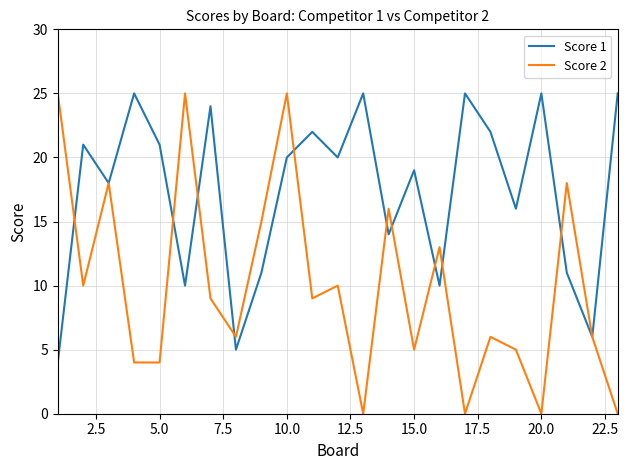

Rank the series by their average value, from lowest to highest.

Score 2, Score 1